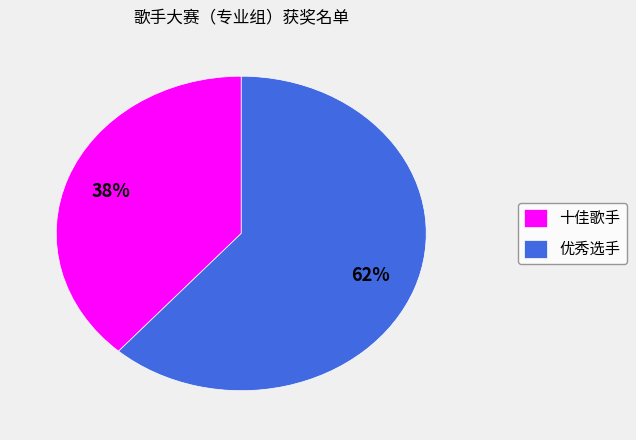

To the nearest percent, what is the average slice percentage?

50%